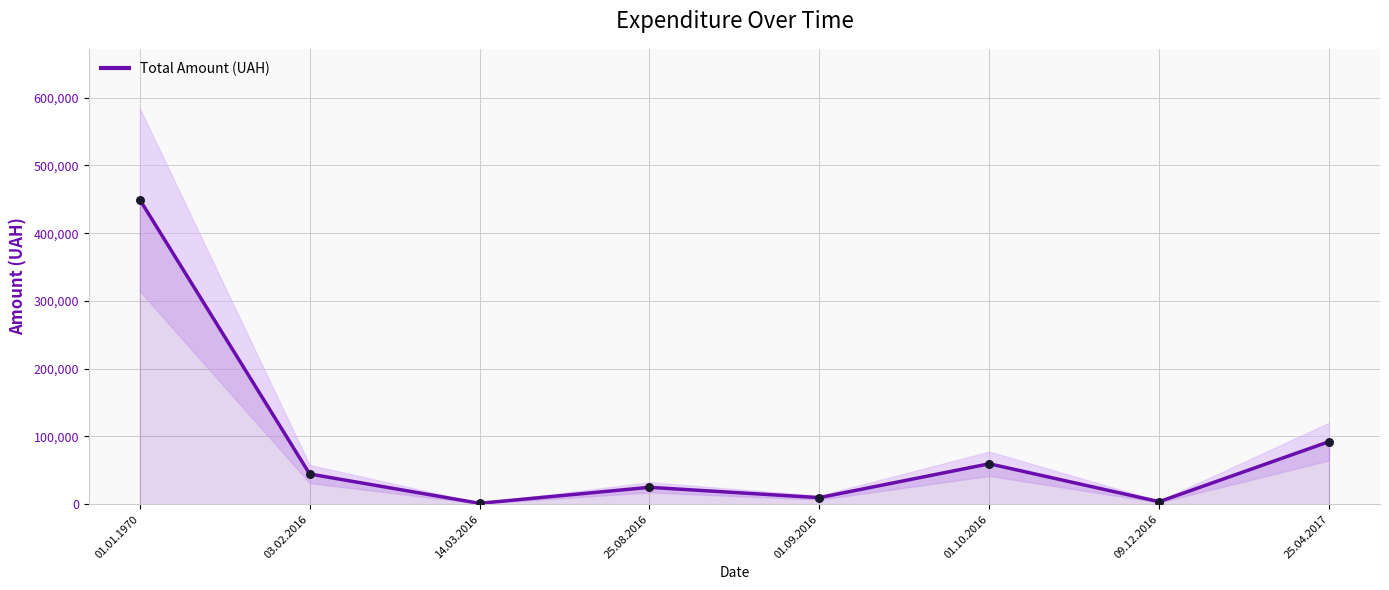

Which has a higher value, 25.08.2016 or 01.10.2016?

01.10.2016